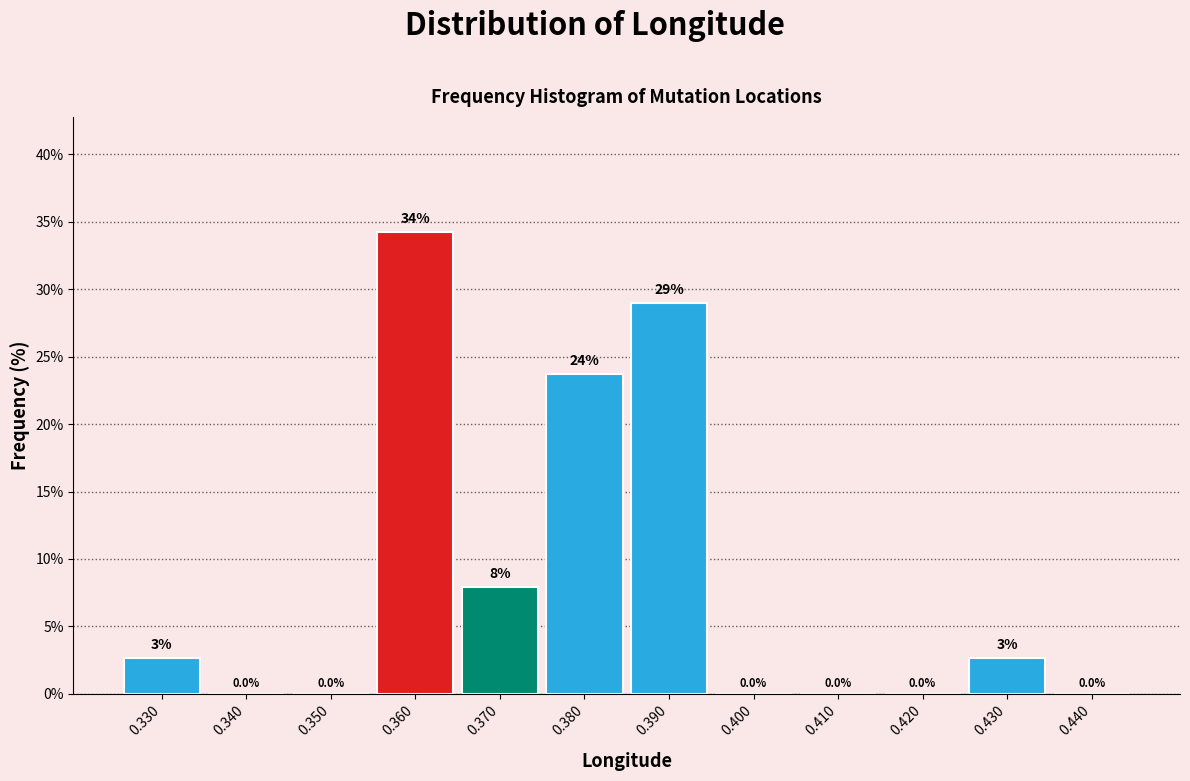

Which range on the x-axis has the tallest bar?

0.355 to 0.365